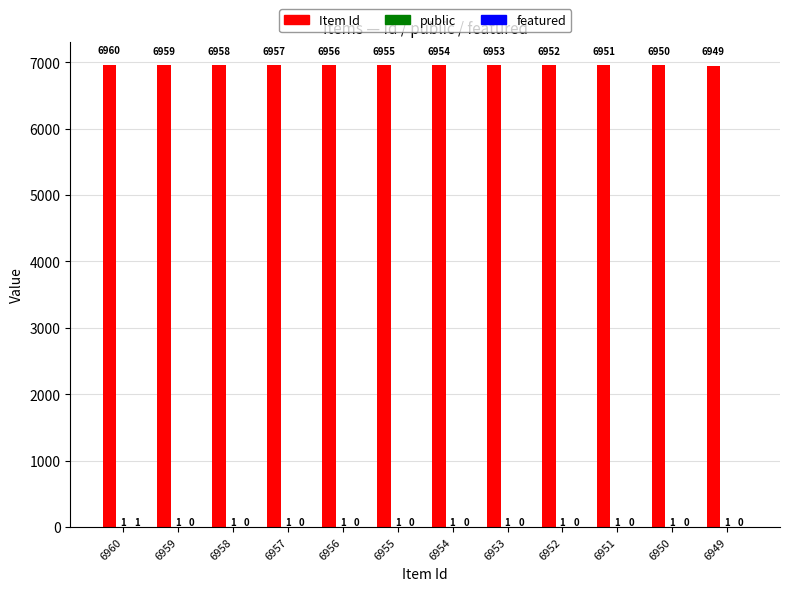

What is the total value across all series at 6953?

6954